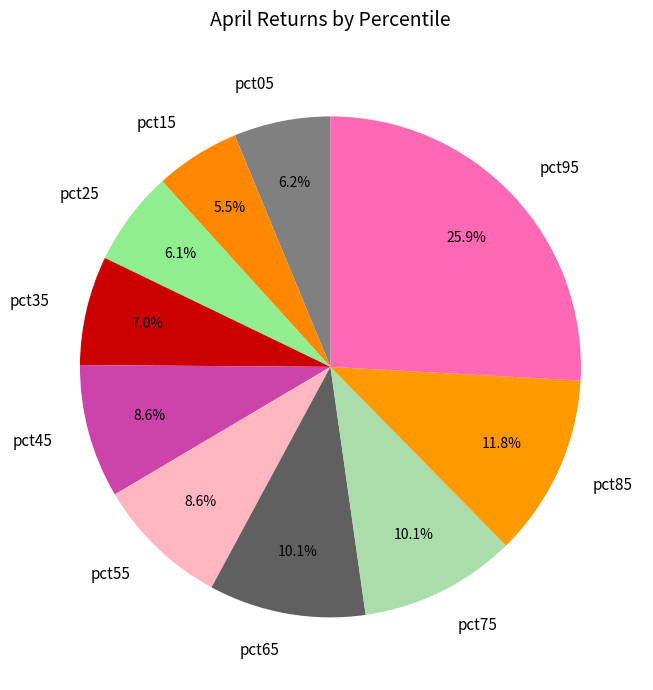

True or false: pct85 accounts for 12% of the total.

True